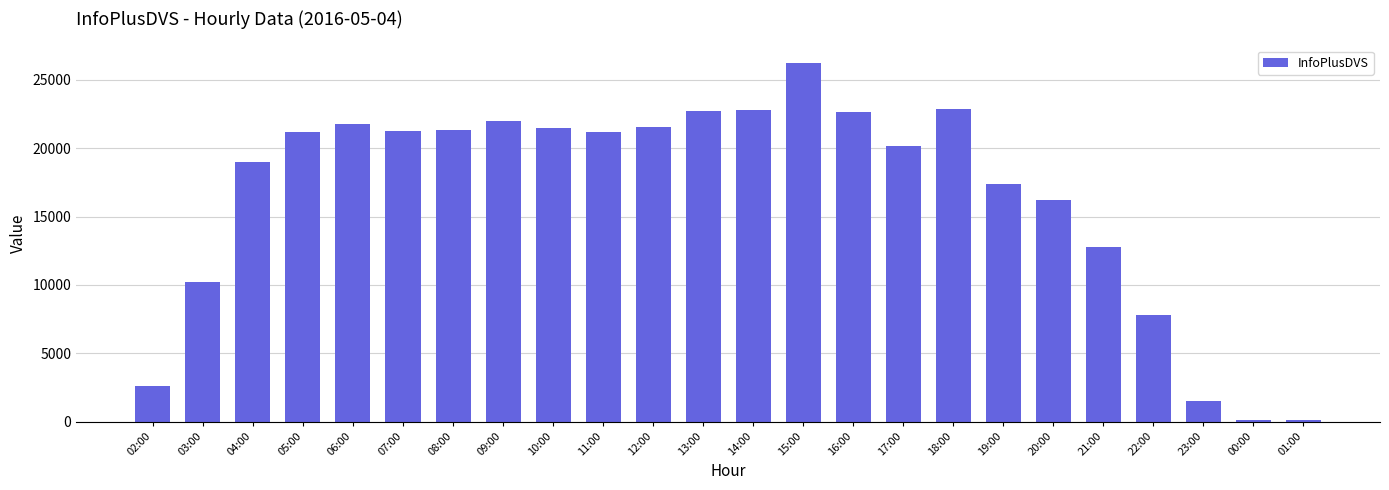

How many data points are less than 21206?

12